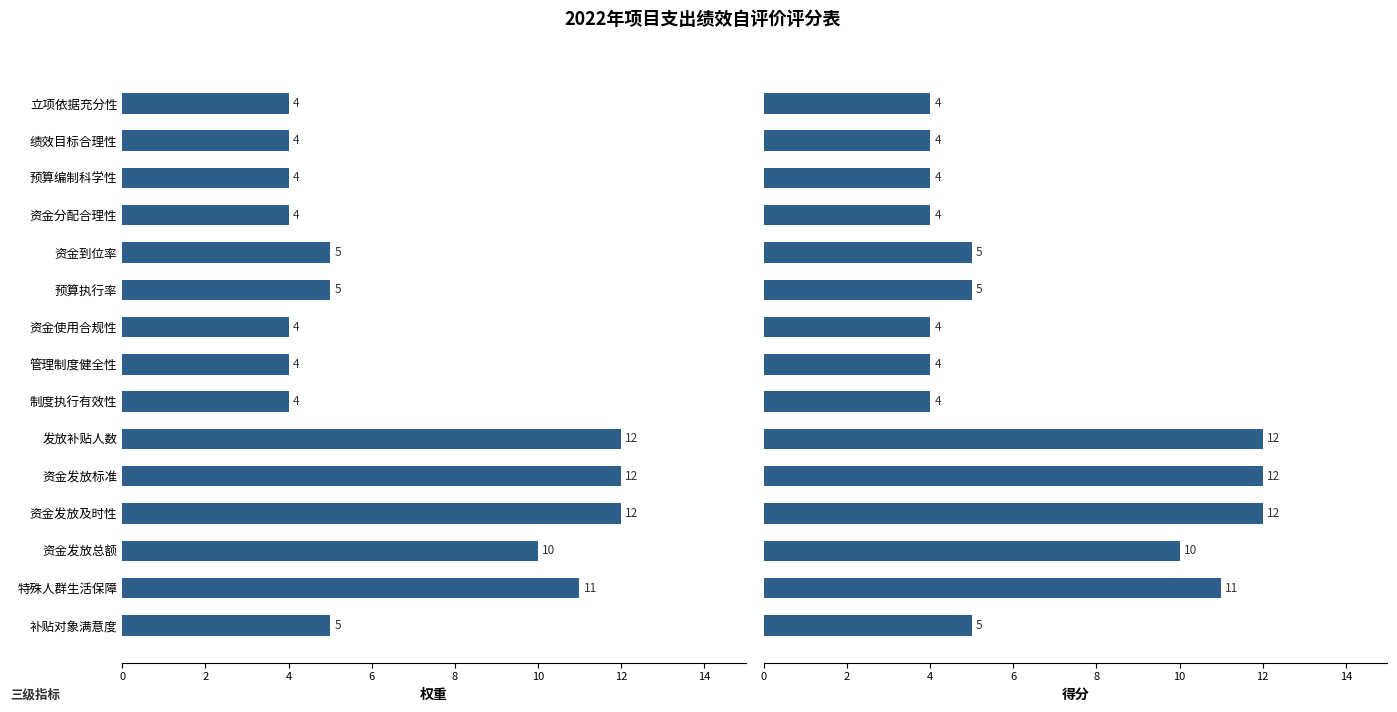

What is the minimum value shown in the chart?

4